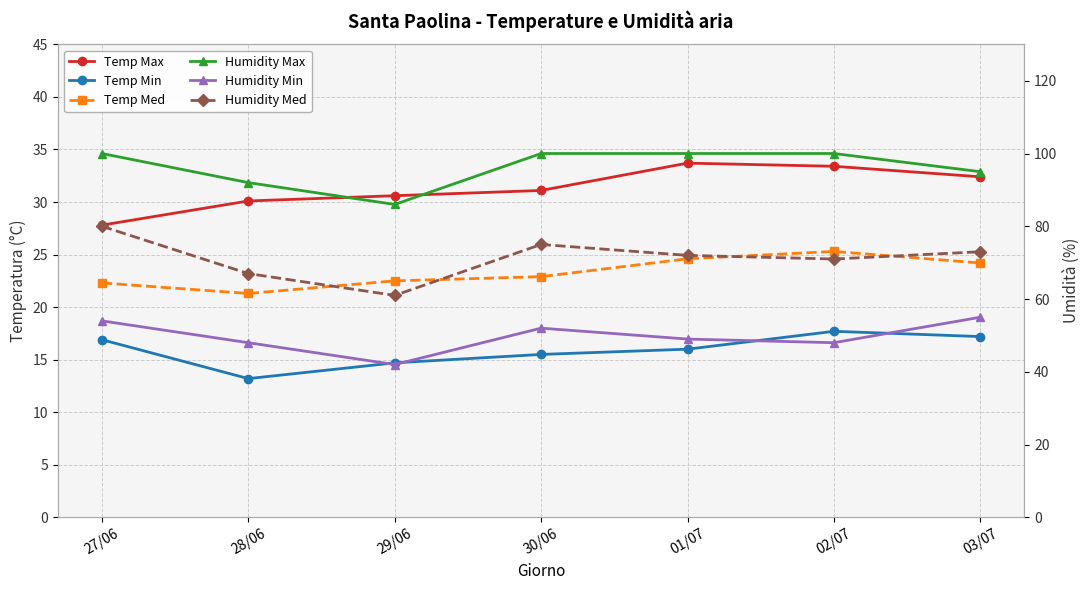

True or false: Temp Min and Humidity Med intersect in this chart.

False